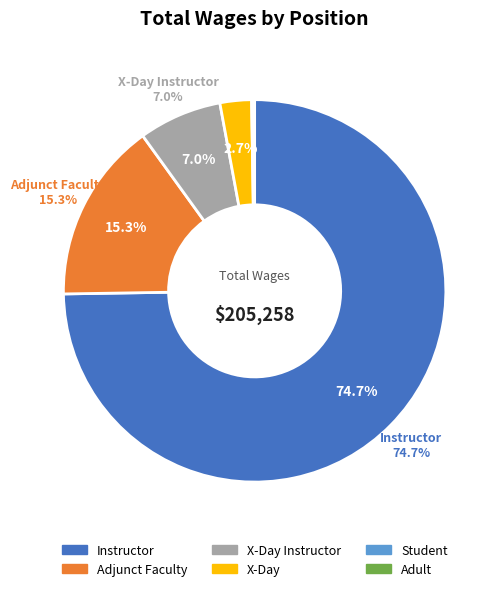

What is the change in value from Instructor to Adult?

-153198